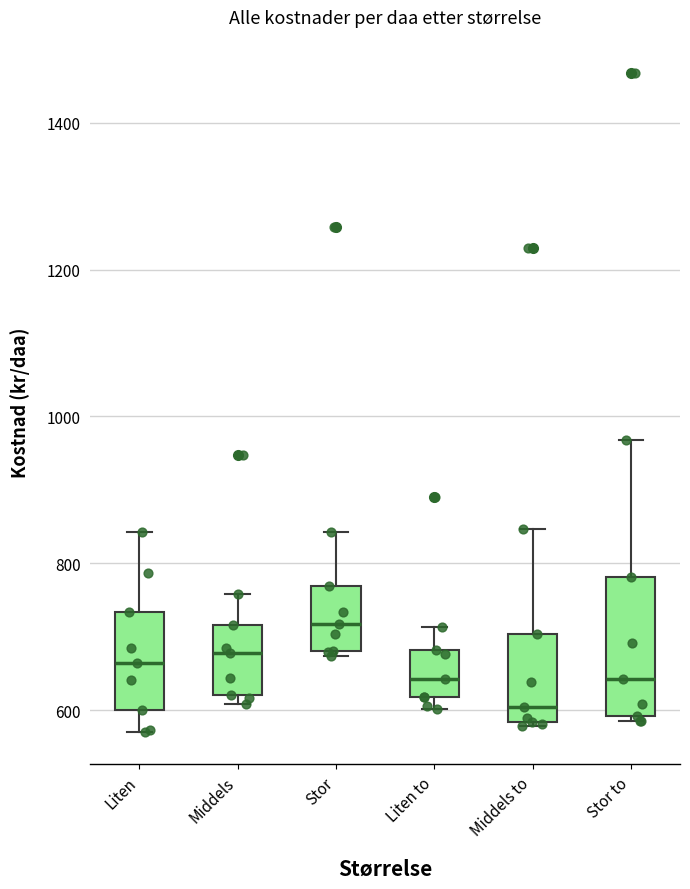

Which box has the highest median line?

Stor